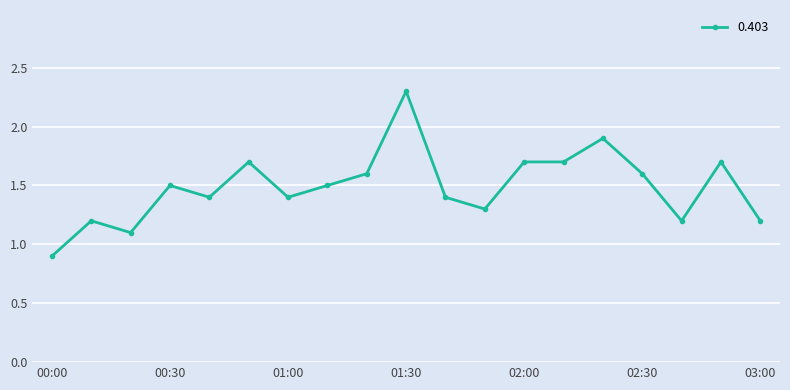

What is the maximum value shown in the chart?

2.3